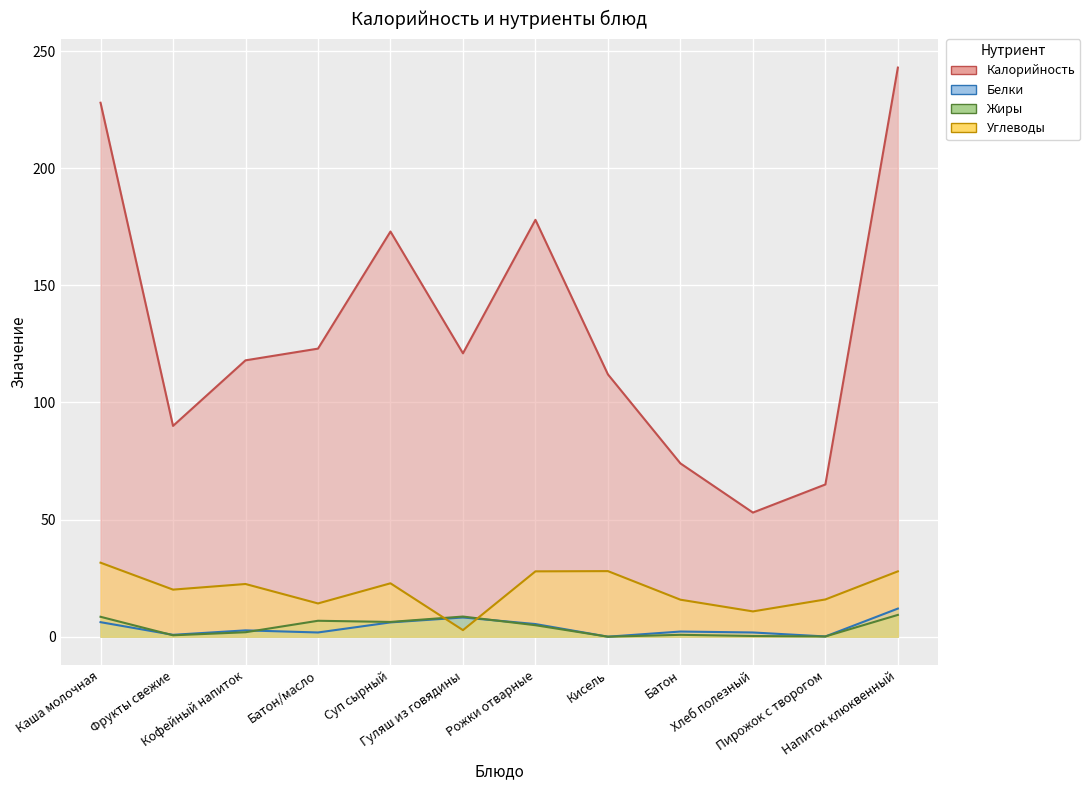

What is the sum of all Углеводы values?

240.3